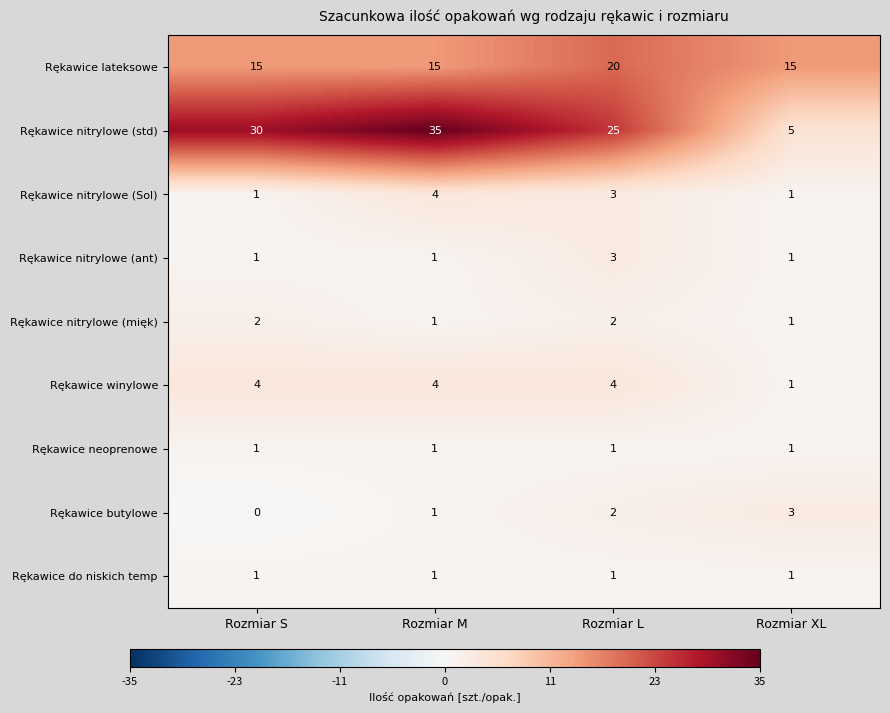

What is the spread (max minus min) of values at Rozmiar XL?

14